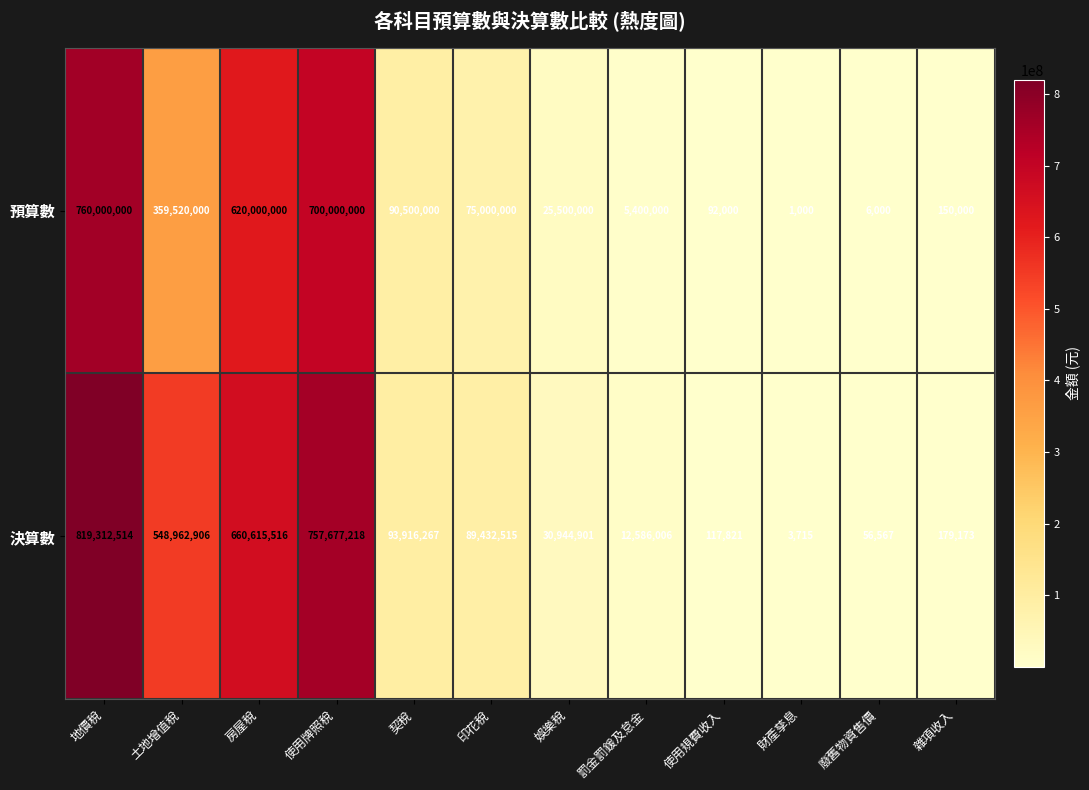

At which category does the chart reach its minimum across all series?

財產孳息